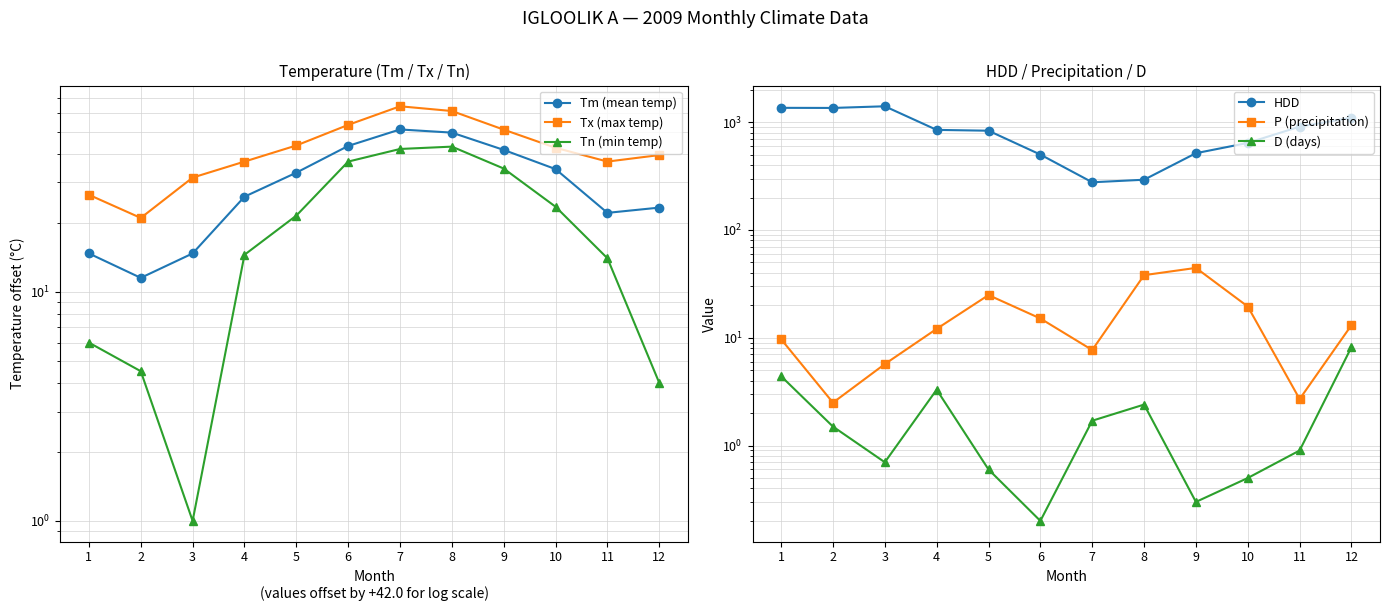

True or false: P (precipitation) has a value of 29.9 at 10.

False